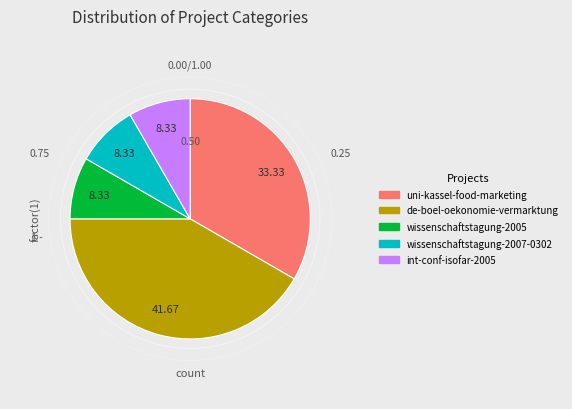

Approximately how many times larger is the value at wissenschaftstagung-2005 compared to int-conf-isofar-2005?

1.0